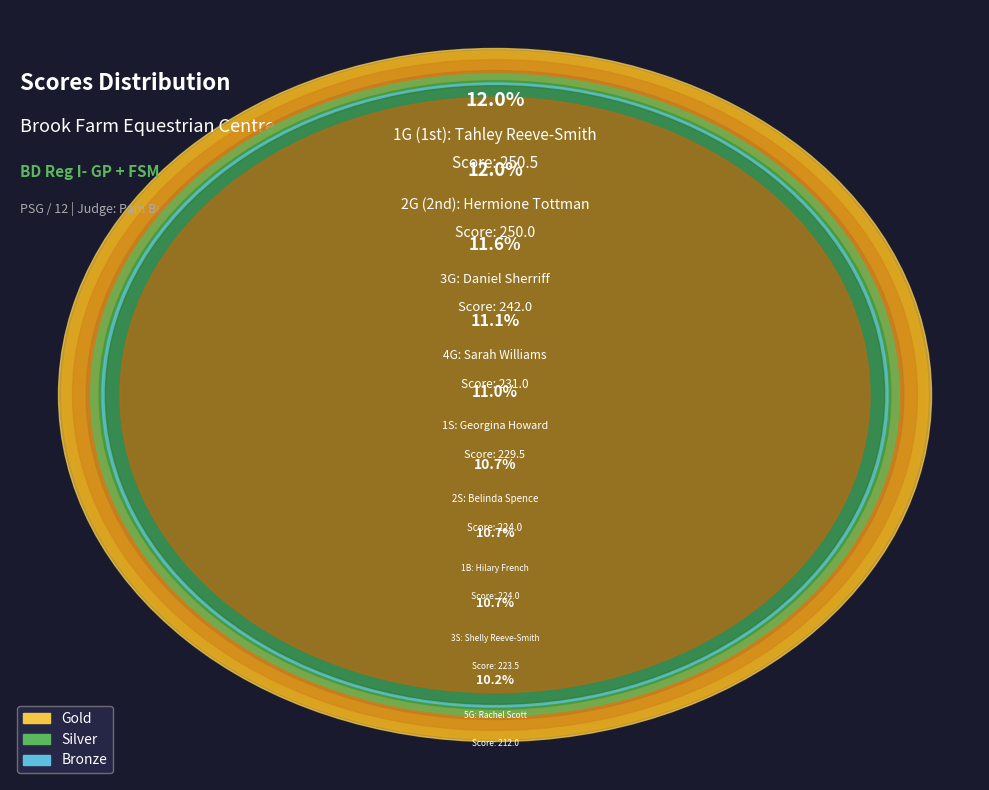

Is 1S the majority of the pie?

No